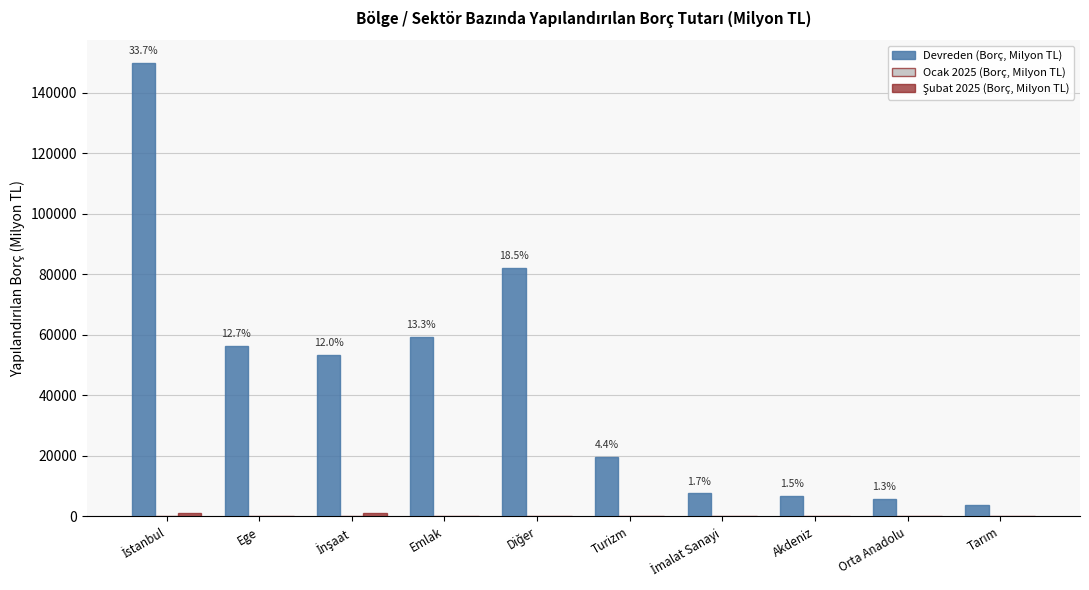

What is the spread (max minus min) of values at Emlak?

59232.0